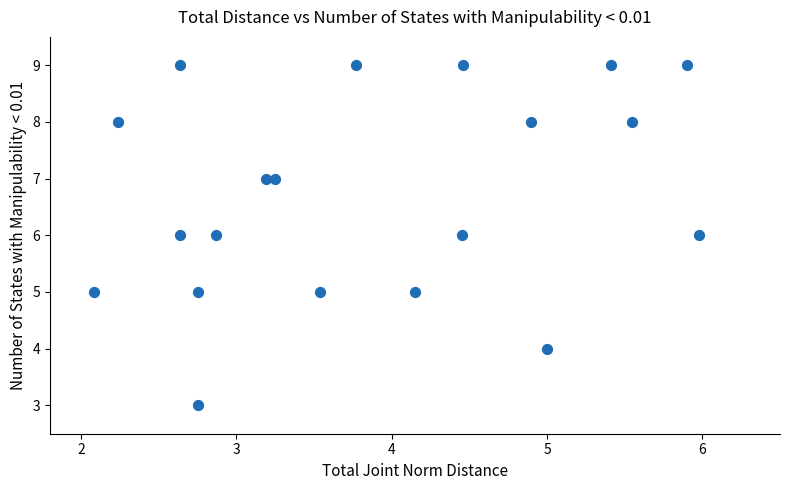

What is the range of Y values (max minus min)?

6